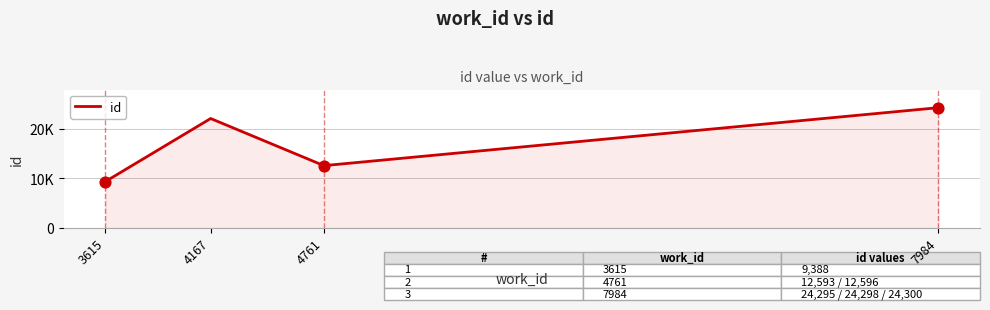

What is the ratio of the value at 4761 to the value at 3615?

1.3